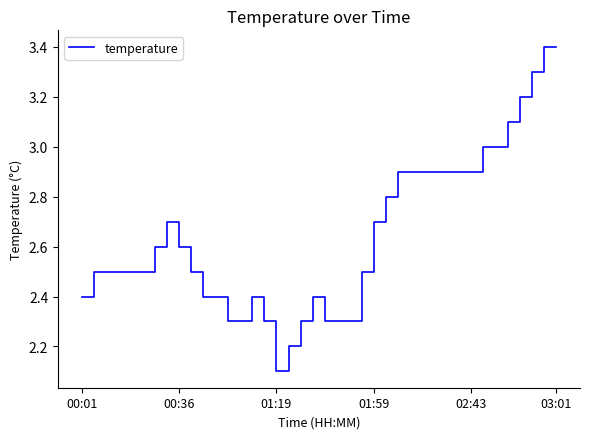

What is the minimum value shown in the chart?

2.1